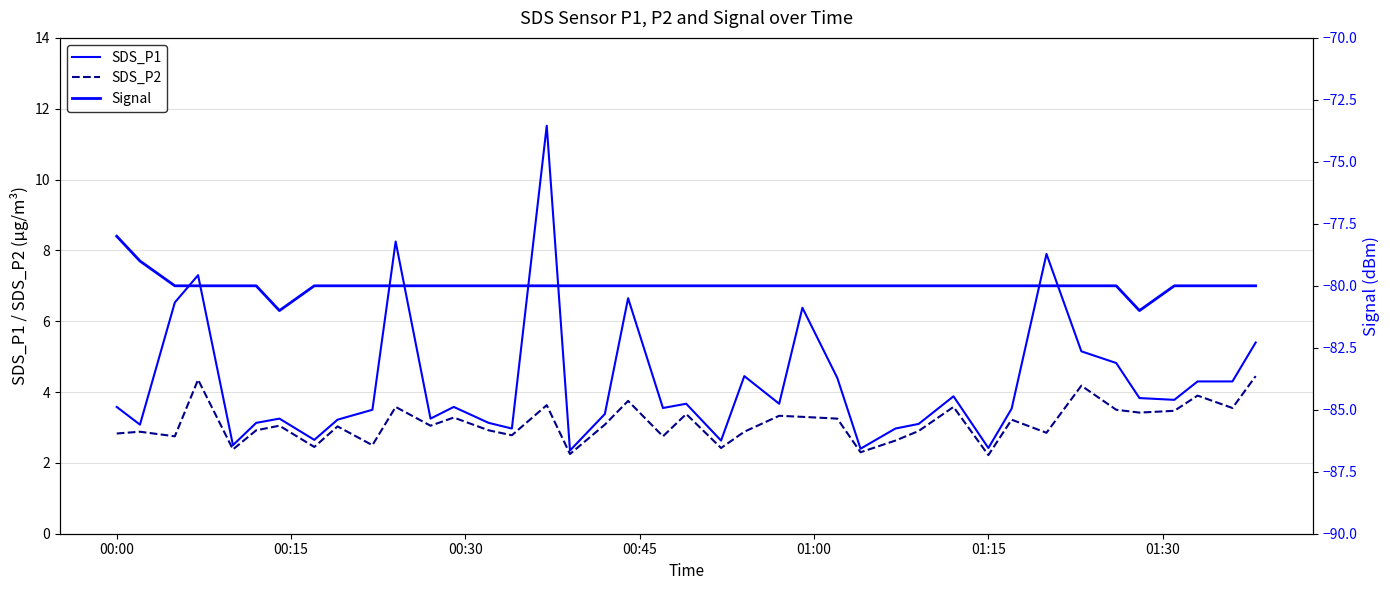

What is the difference between the maximum and second lowest values in the SDS_P1 series?

9.1